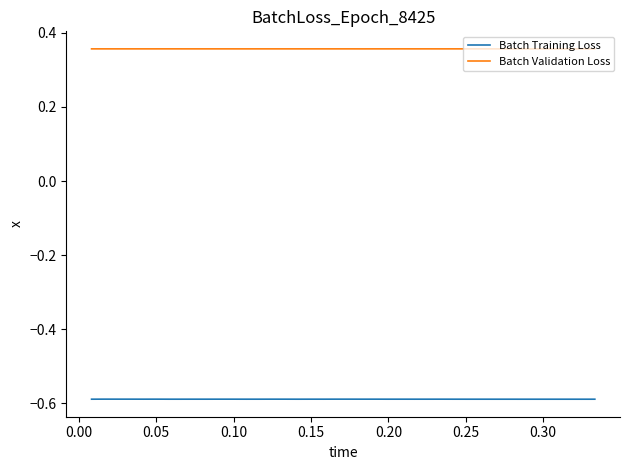

How many categories are shown in the chart?

40